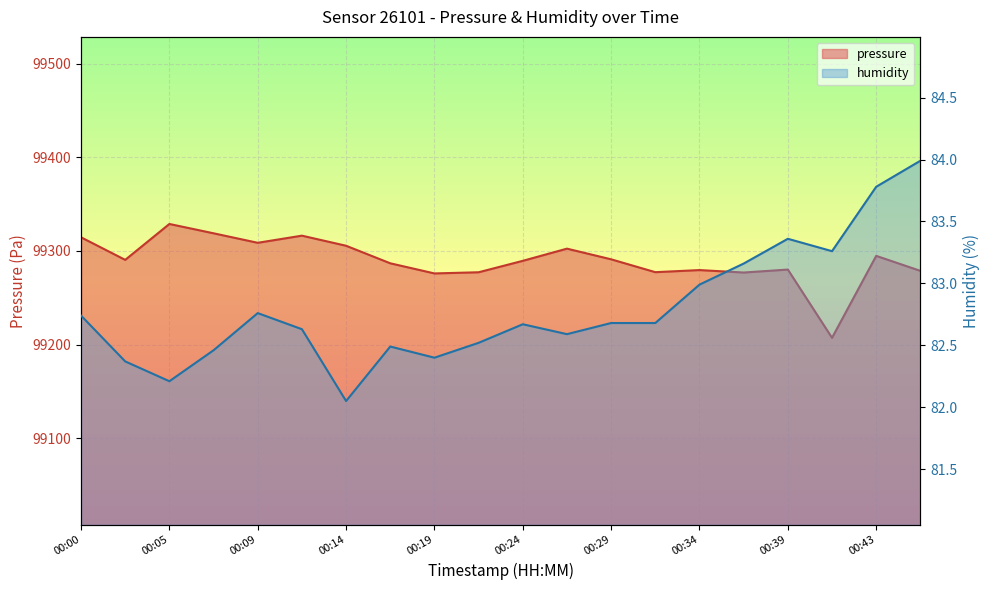

In pressure, how many points are lower than both neighbors (excluding endpoints)?

6